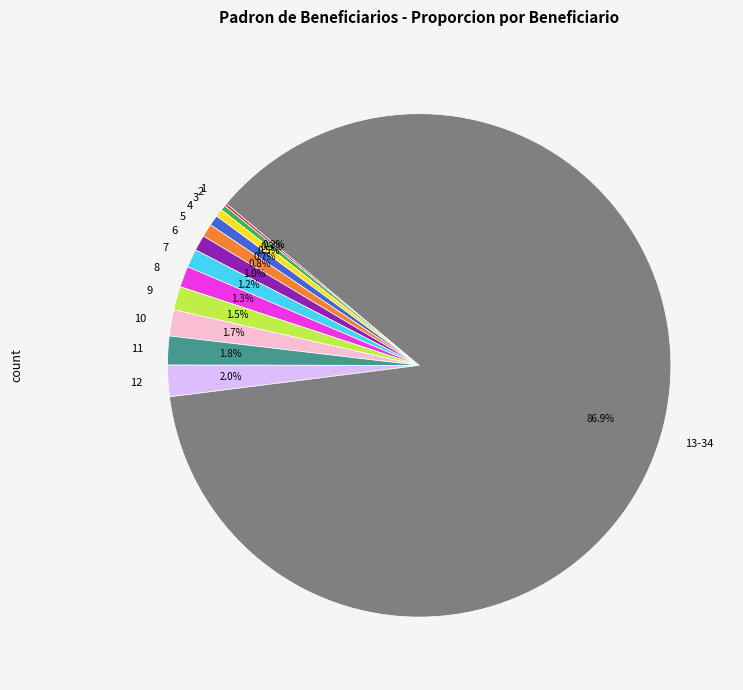

Is there a majority slice in this chart?

Yes